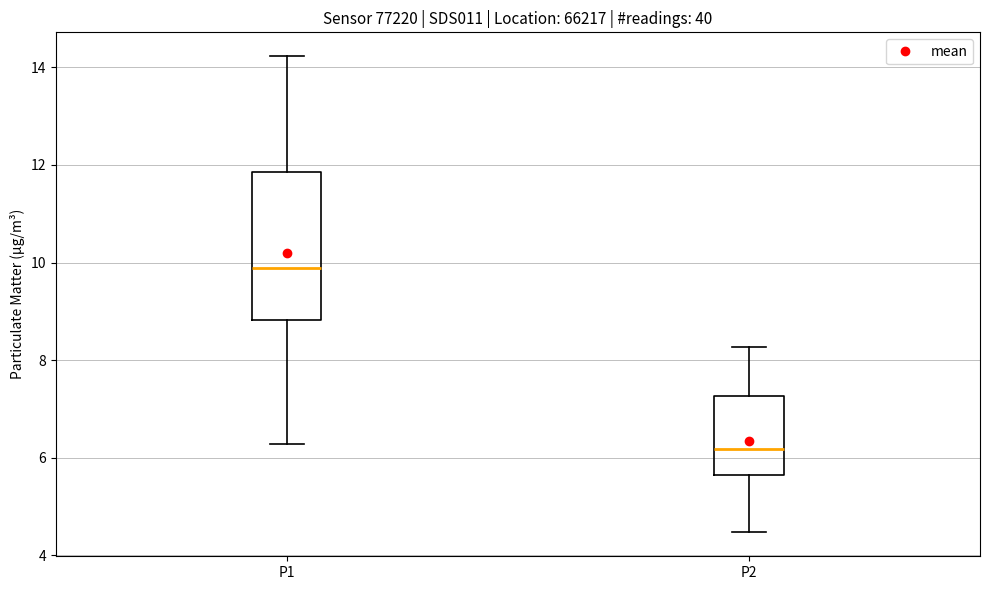

Reading left to right, read every box against the y-axis: the position of its median line, the range the box covers, and the ends of its whiskers. The values are not printed on the chart, so give them approximately, as read against the axis.

P1: median 9.8, box 8.8 to 11.8, whiskers 6.2 to 14.2
P2: median 6.2, box 5.6 to 7.2, whiskers 4.4 to 8.2